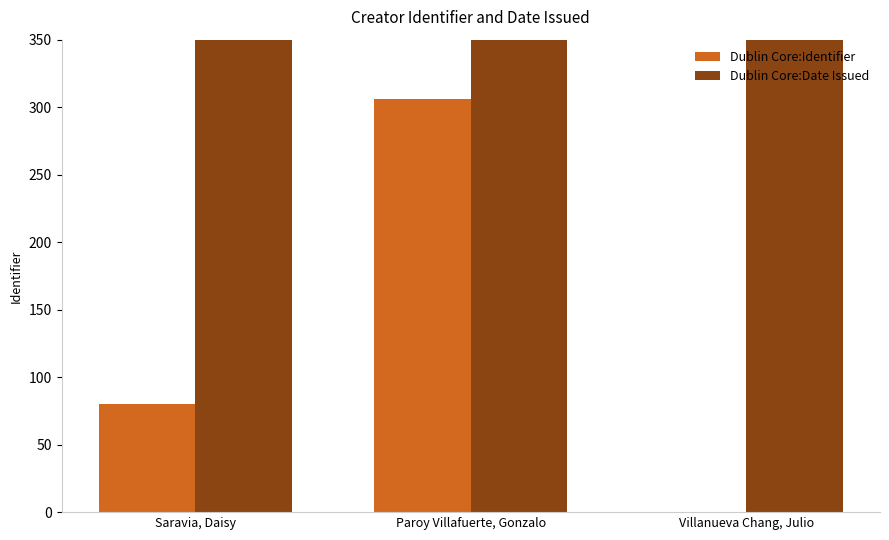

What is the label of the 2nd bar from the left?

Paroy Villafuerte, Gonzalo